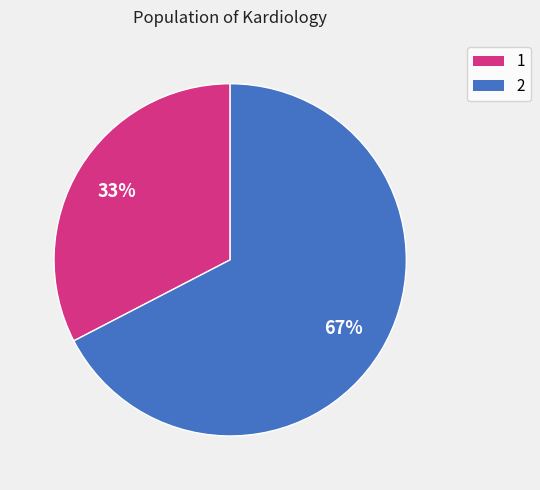

Which slice is the largest?

2